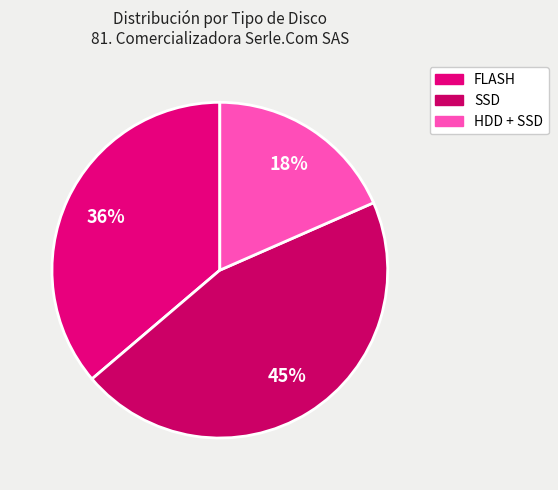

Count the number of slices in the pie.

3